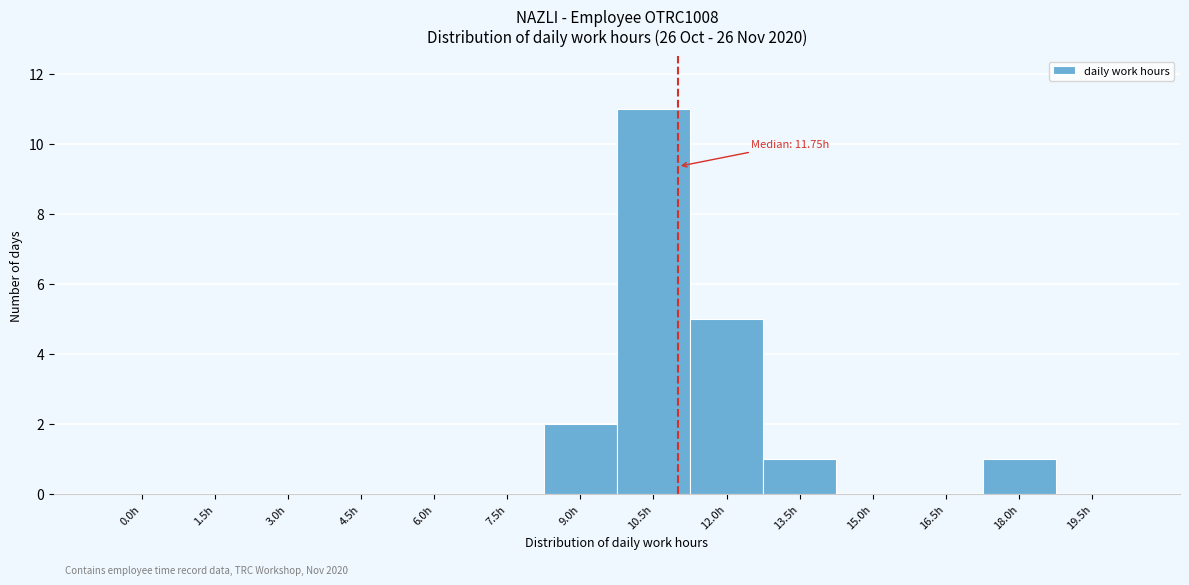

Reading left to right, list all the values displayed in this chart.

0.0h=0	1.5h=0	3.0h=0	4.5h=0	6.0h=0	7.5h=0	9.0h=2	10.5h=11	12.0h=5	13.5h=1	15.0h=0	16.5h=0	18.0h=1	19.5h=0